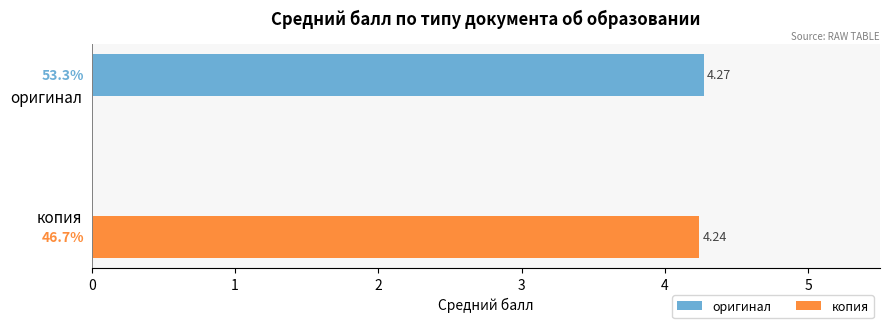

Which series has the largest total across all categories?

оригинал